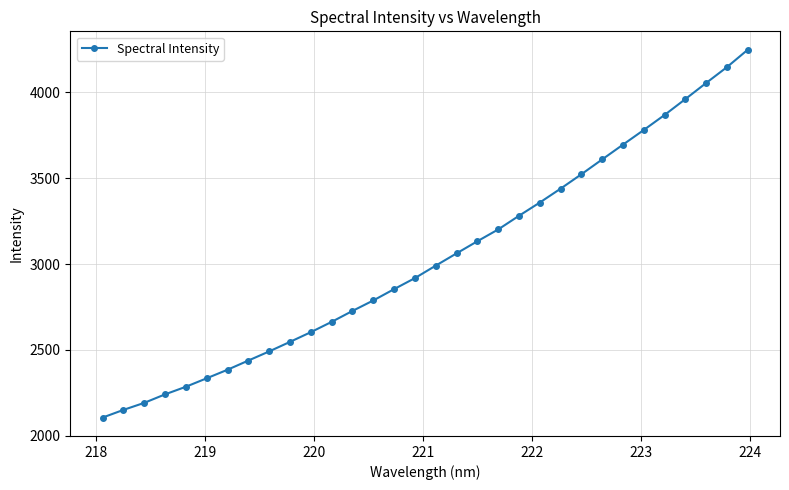

What is the difference between the maximum and second lowest values?

2097.0